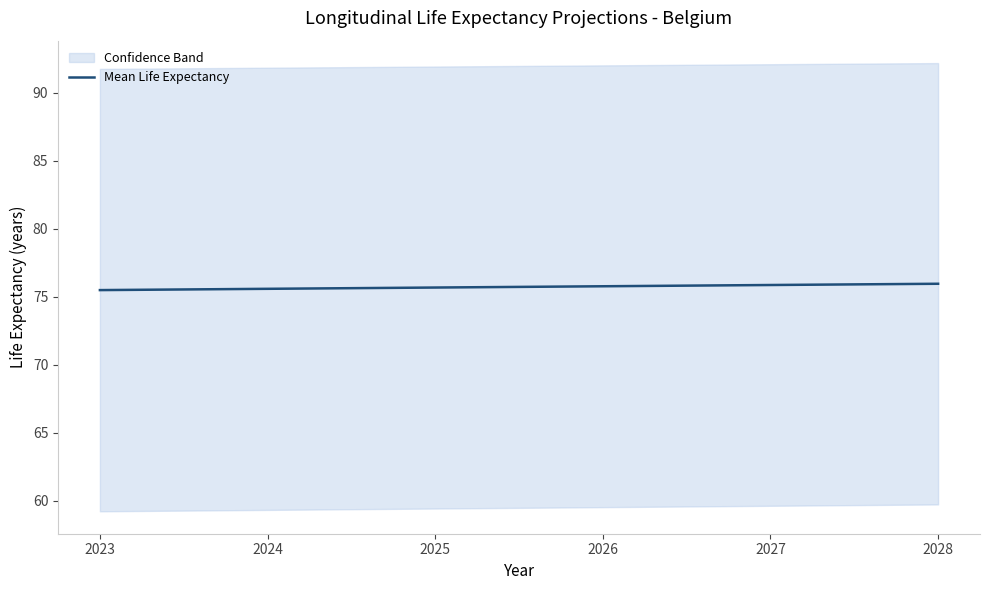

True or false: there are more than 1 points higher than both neighbors.

False